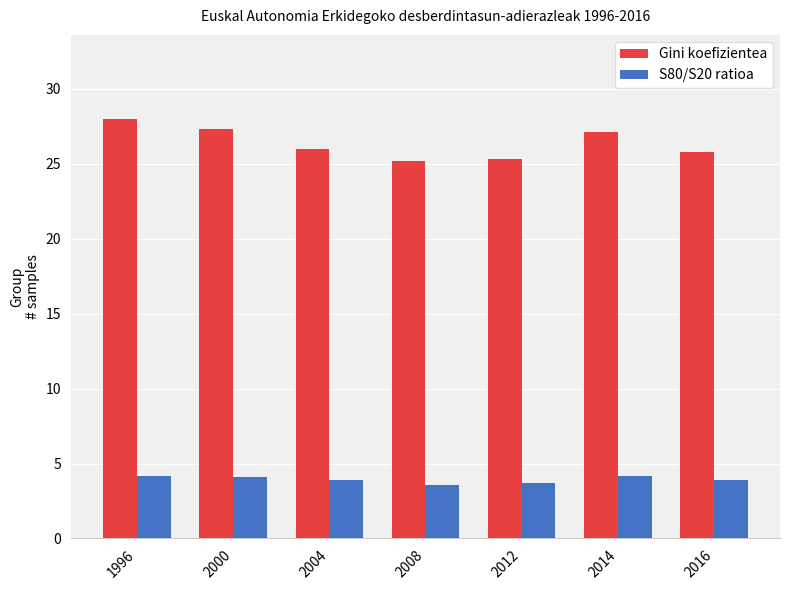

How many distinct data groups are displayed?

2